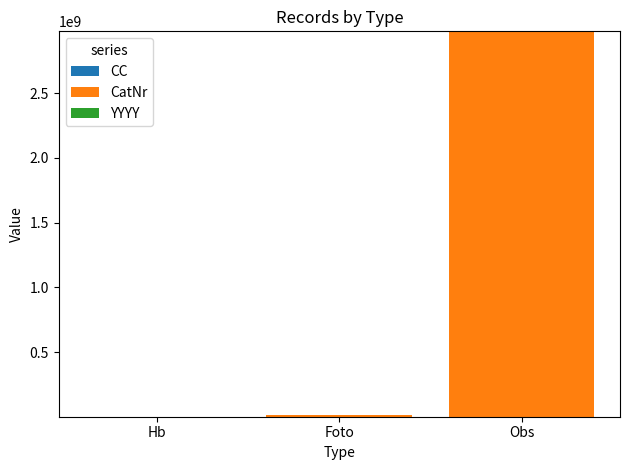

At which category is the sum across all series the highest?

Obs